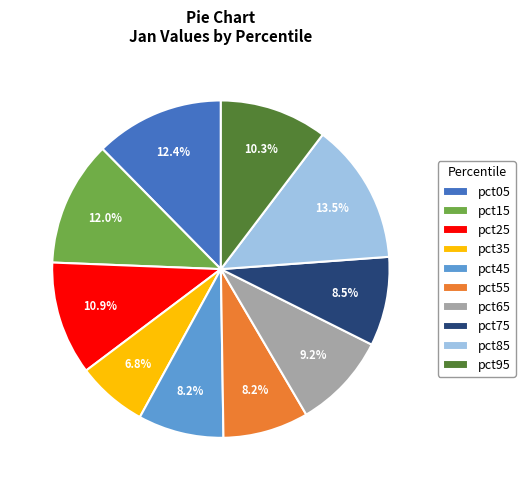

Is it true that pct05 is 23% of the pie?

False